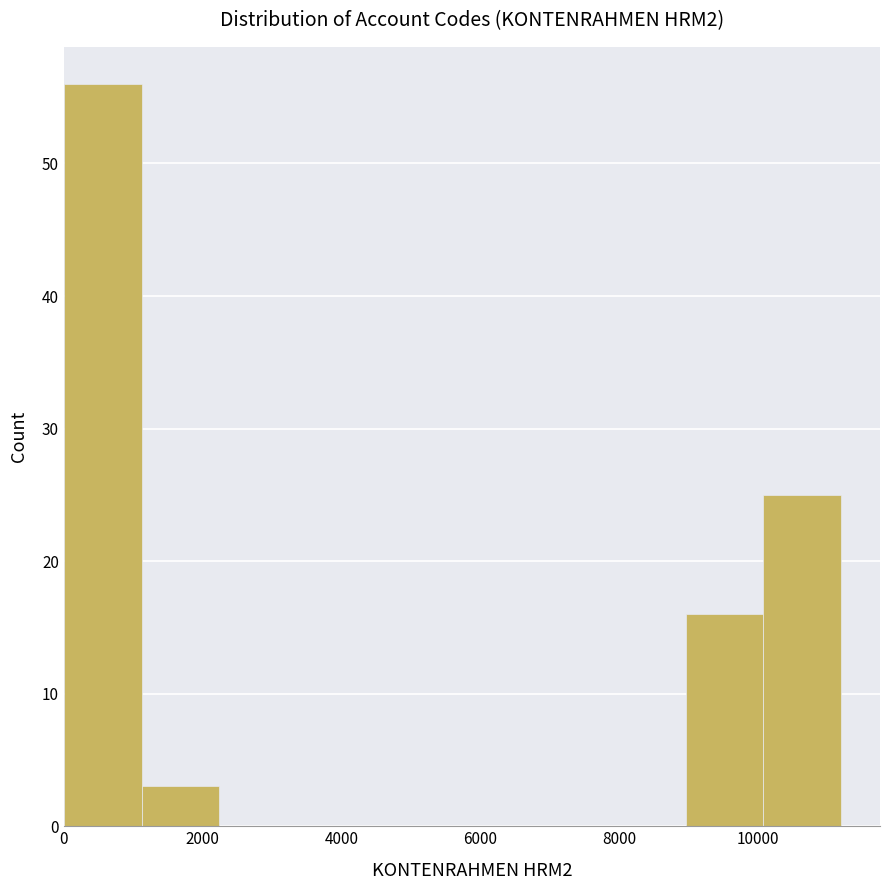

Which range on the x-axis has the tallest bar?

0 to 1200